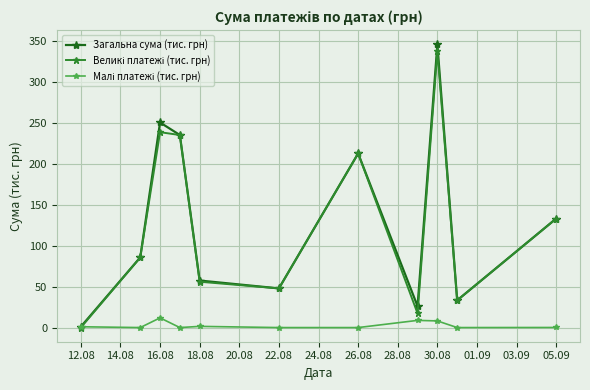

How many categories are shown in the chart?

11